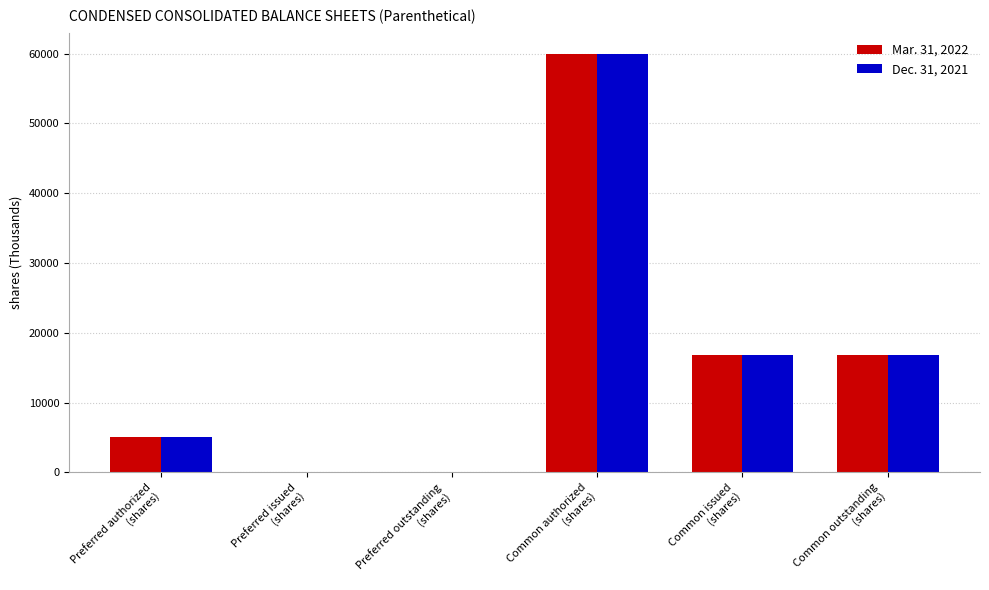

What is the maximum value shown in the chart?

60000